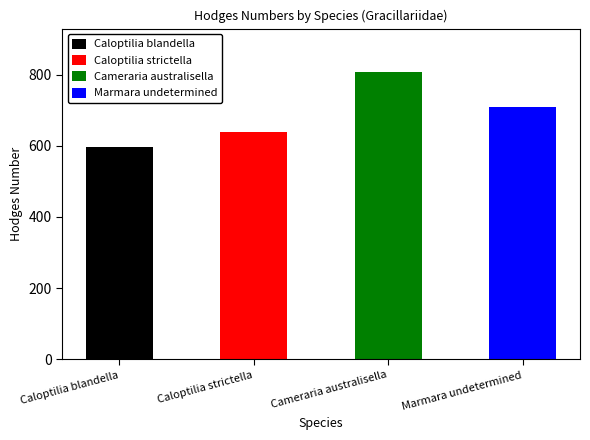

What is the maximum value shown in the chart?

808